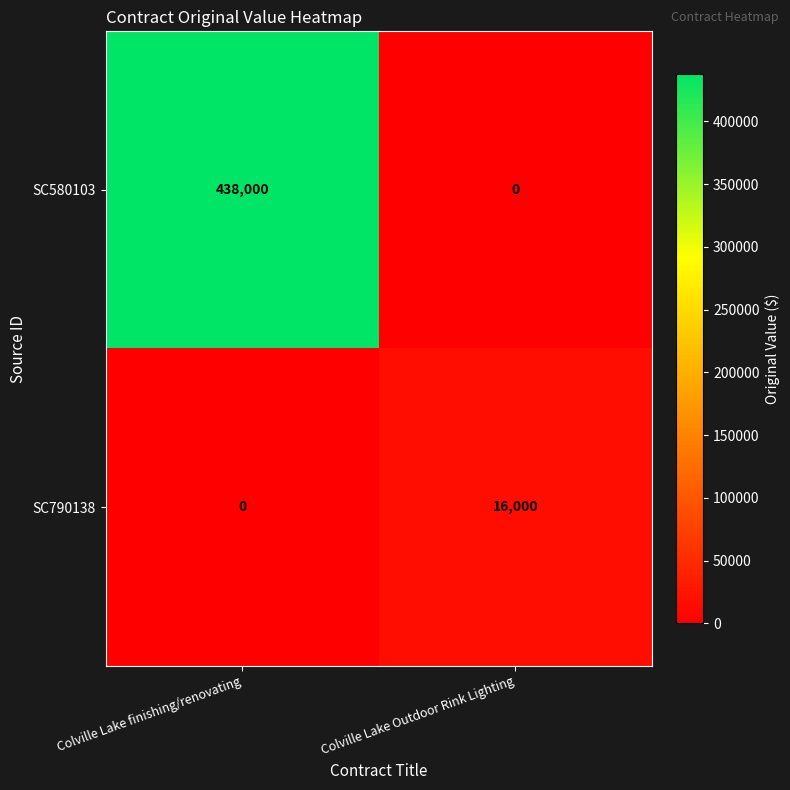

Reading left to right, extract all data points from this chart.

SC580103: Colville Lake finishing/renovating=438000	Colville Lake Outdoor Rink Lighting=0
SC790138: Colville Lake finishing/renovating=0	Colville Lake Outdoor Rink Lighting=16000